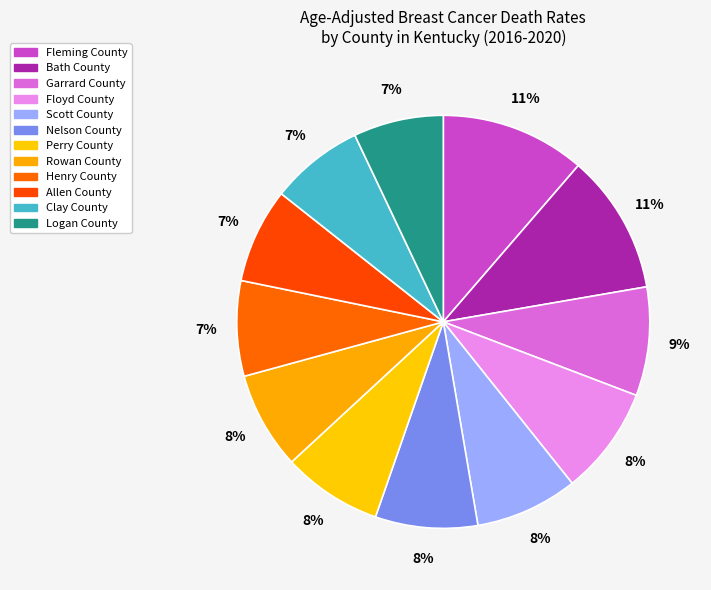

Does any single category account for the majority?

No